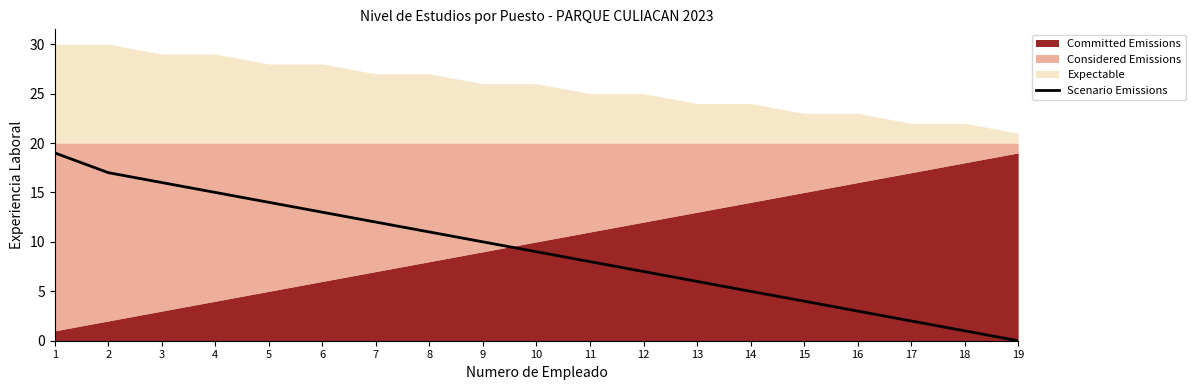

What value does the data have at 12, to the nearest 5?

5